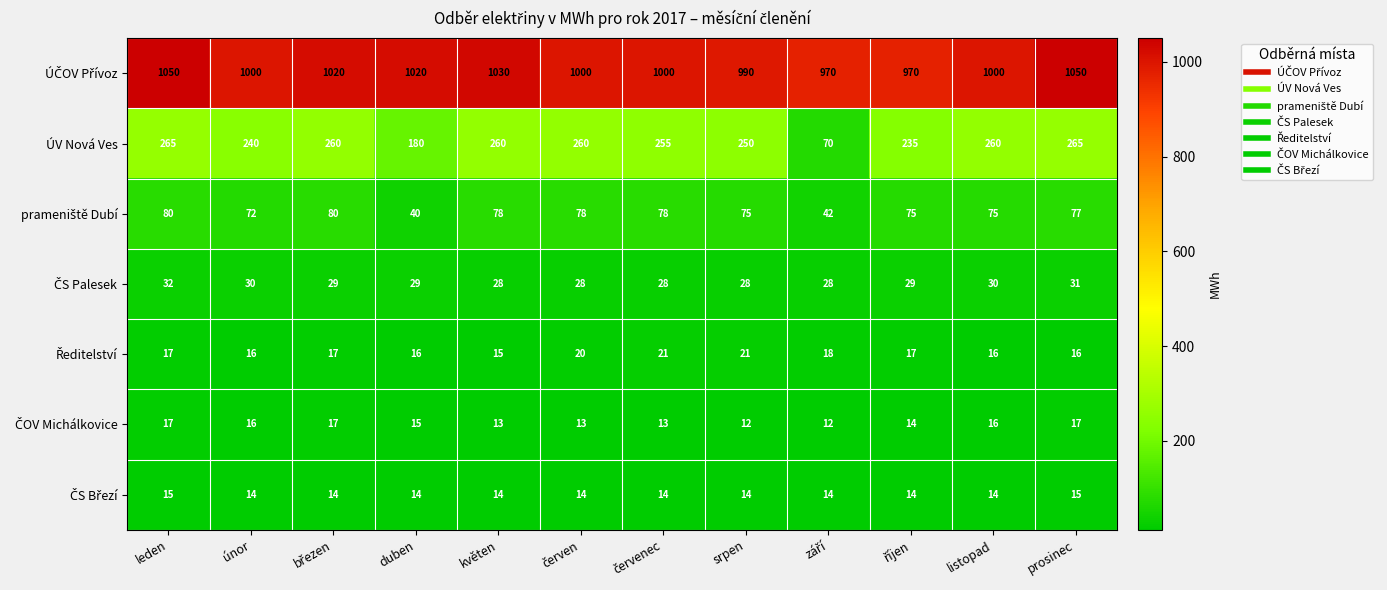

What is the difference between the highest and lowest values at únor?

986